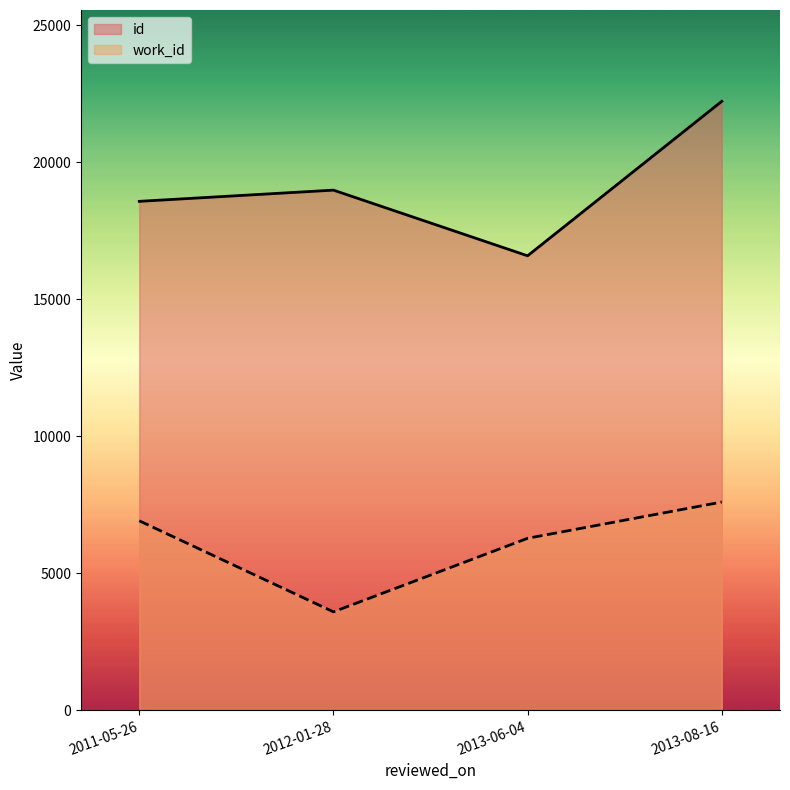

Which category has the lowest value in the id series?

2013-06-04